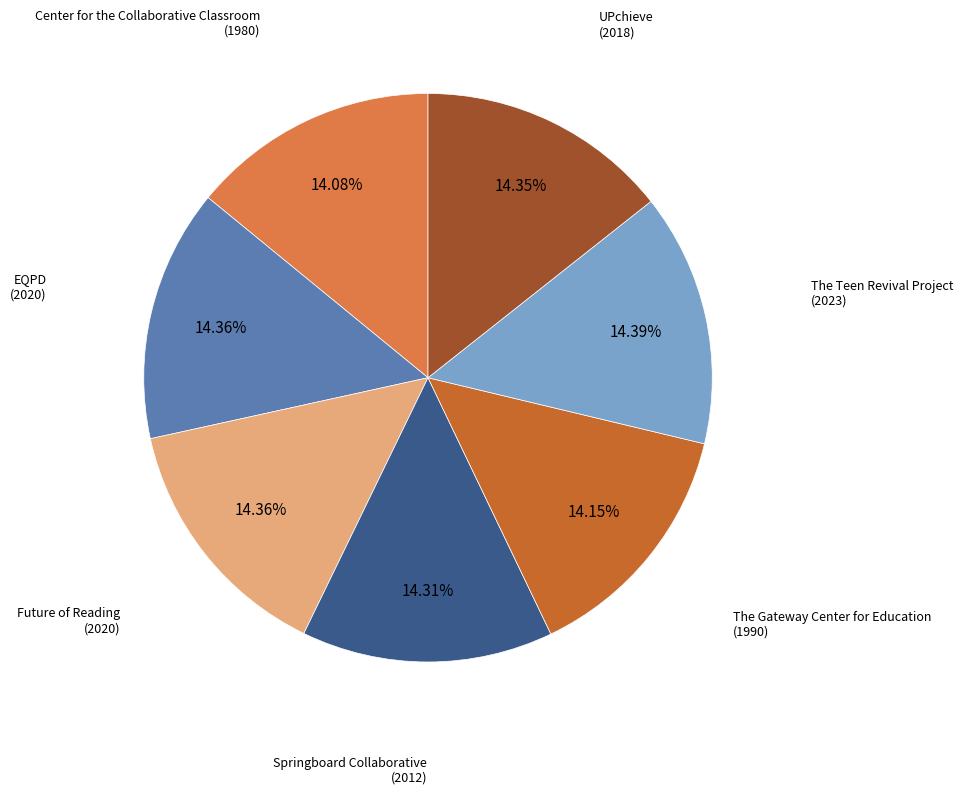

What percentage is the EQPD slice, to the nearest percent?

14%